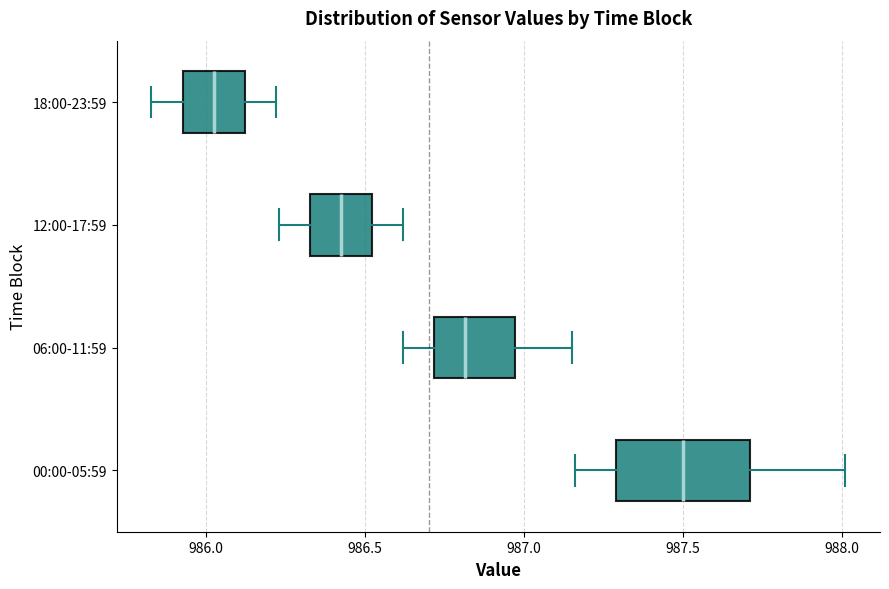

Reading bottom to top, read every box against the x-axis: the position of its median line, the range the box covers, and the ends of its whiskers. The values are not printed on the chart, so give them approximately, as read against the axis.

00:00-05:59: median 987.50, box 987.30 to 987.70, whiskers 987.15 to 988.00
06:00-11:59: median 986.80, box 986.70 to 986.95, whiskers 986.60 to 987.15
12:00-17:59: median 986.45, box 986.35 to 986.50, whiskers 986.25 to 986.60
18:00-23:59: median 986.05, box 985.95 to 986.10, whiskers 985.85 to 986.20